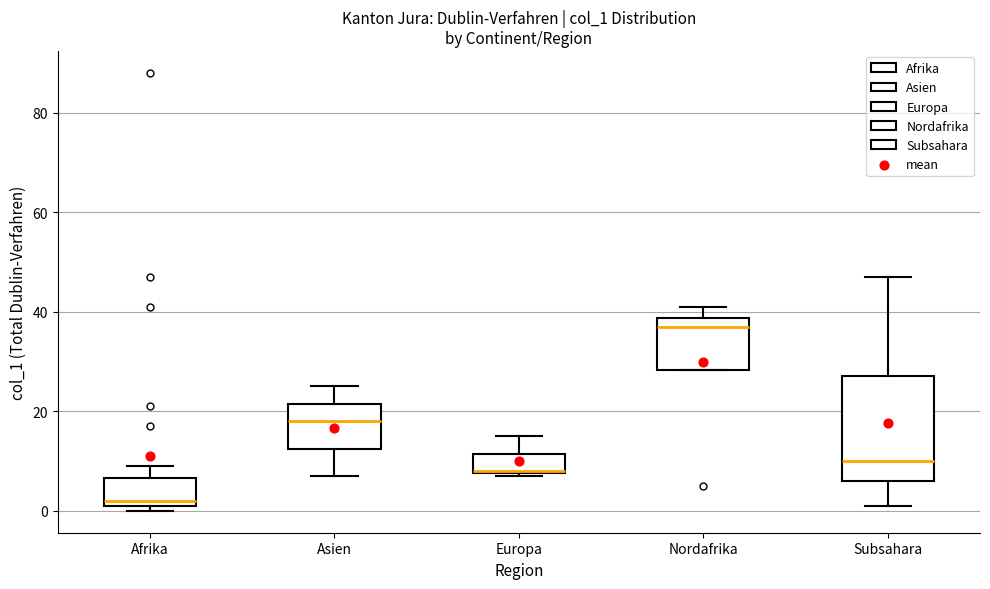

Where does the upper whisker of the box for Afrika end on the y-axis? The values are not printed on the chart, so give them approximately, as read against the axis.

10